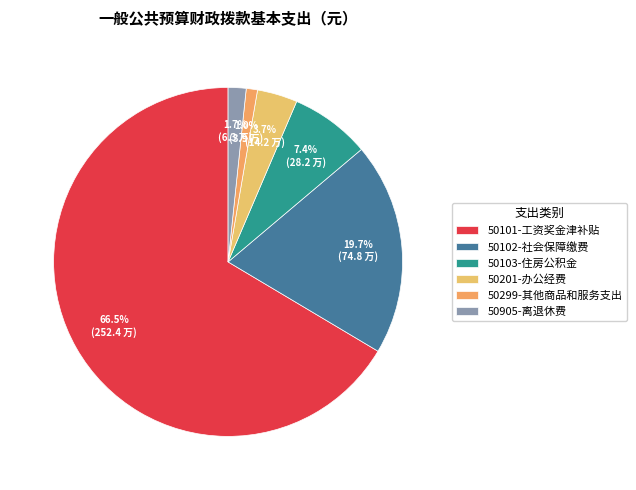

To the nearest percent, what is the average slice percentage?

17%